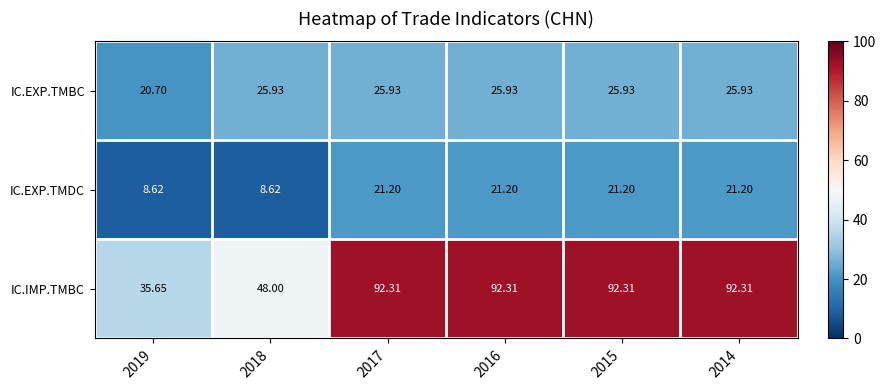

Which series has the largest range (max minus min)?

IC.IMP.TMBC